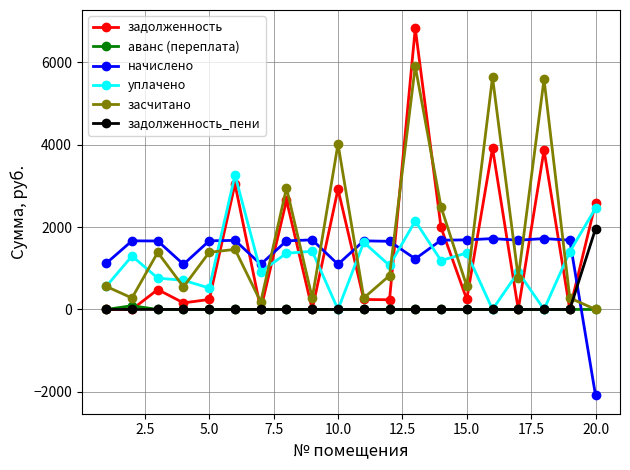

Which series has the largest range (max minus min)?

задолженность